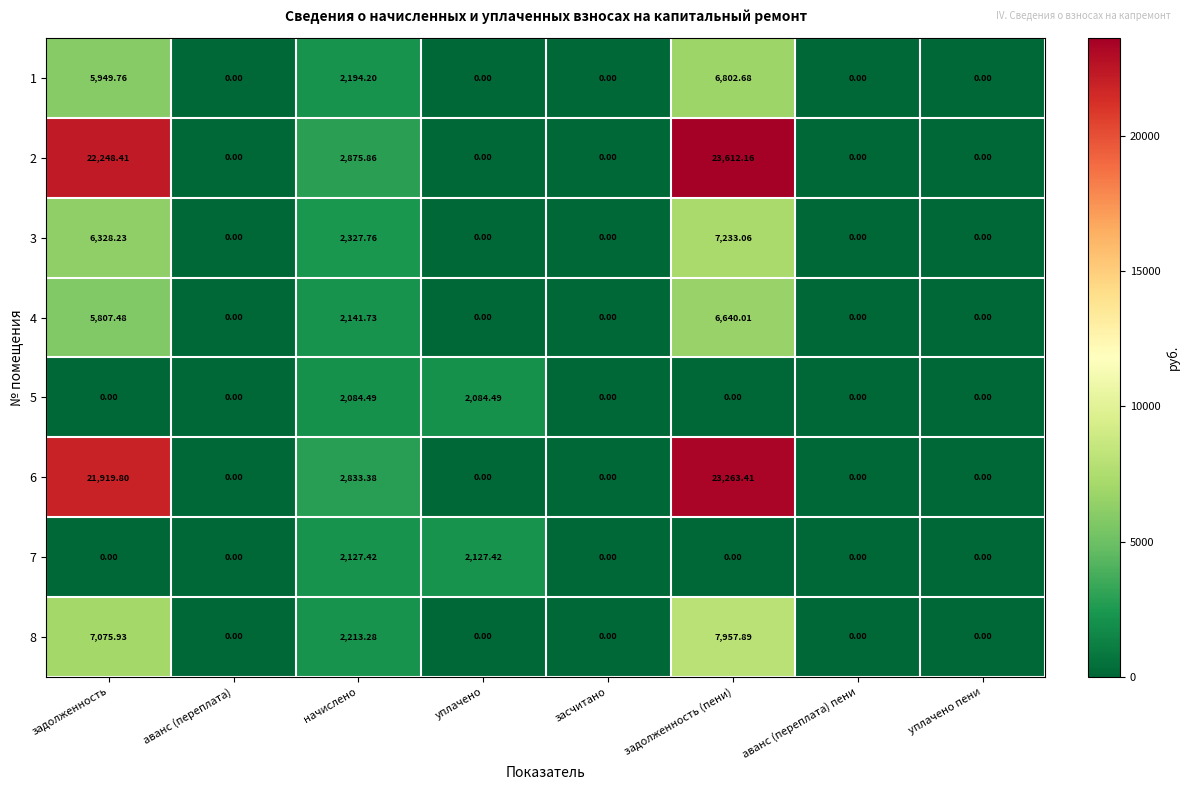

How many values in 4 are above zero?

3